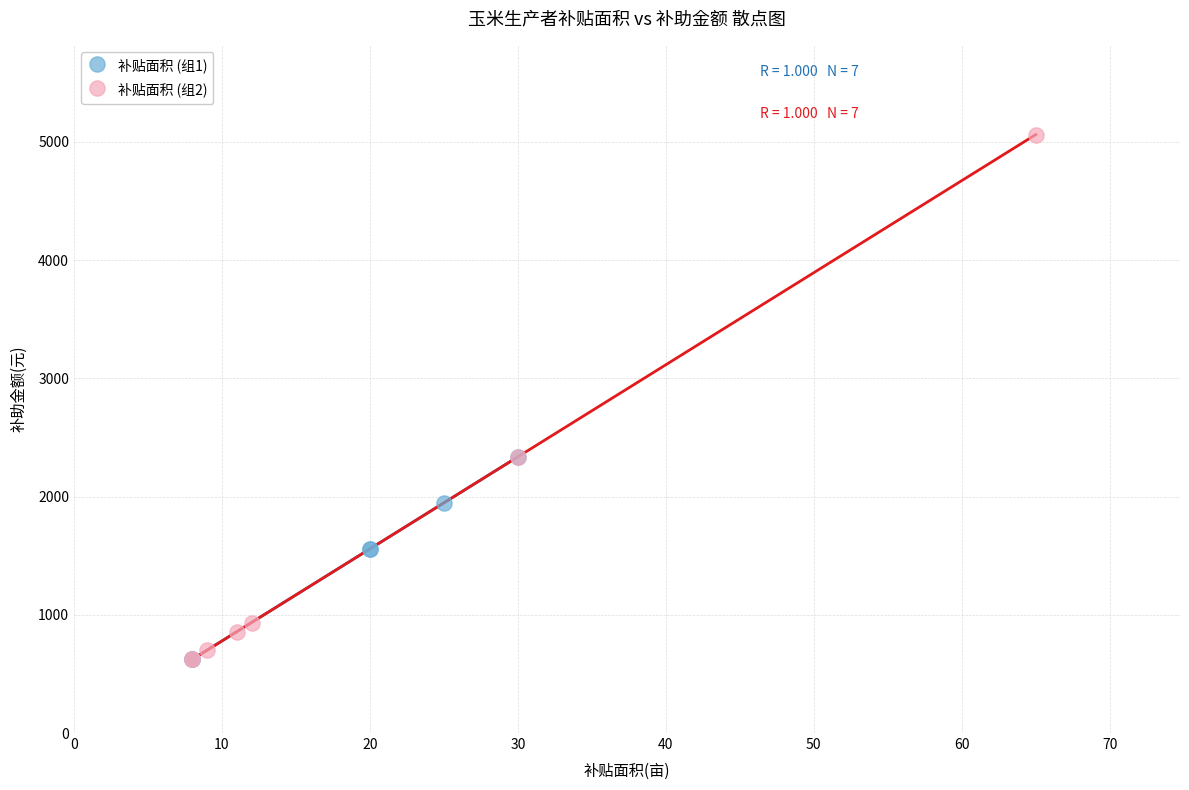

Which series has the largest Y range (max minus min)?

补贴面积 (组2)